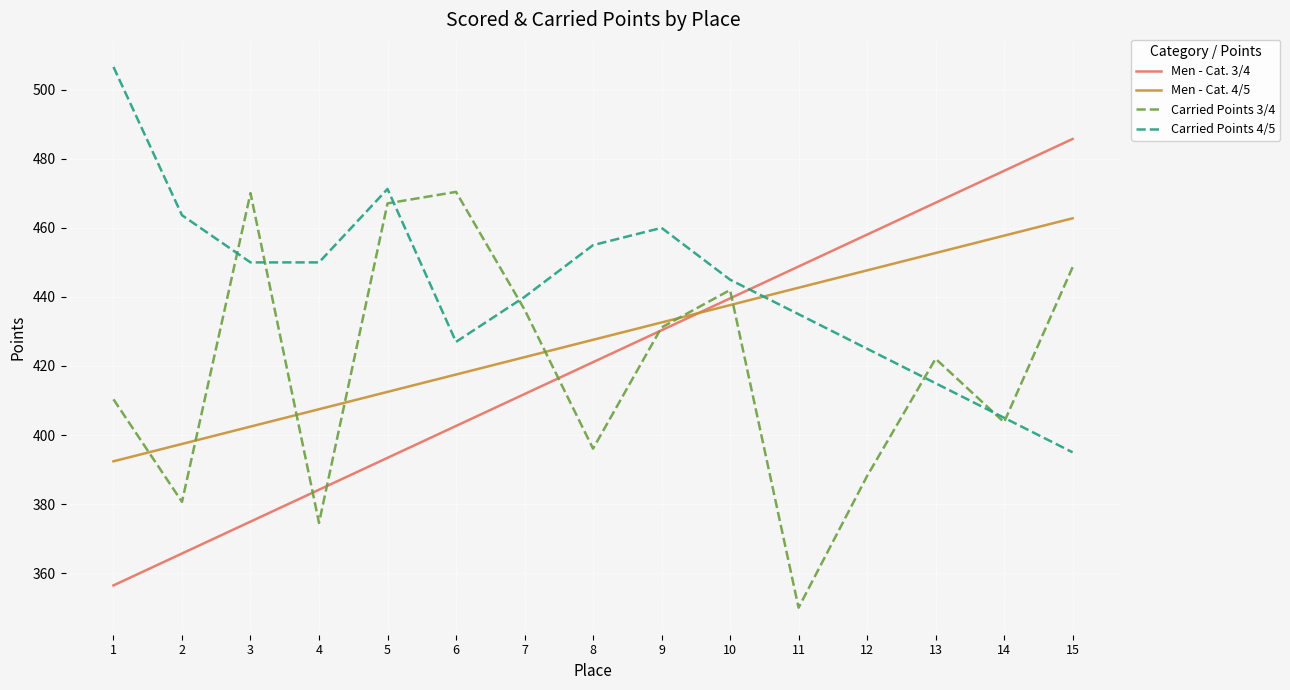

How many intersections are there between Men - Cat. 4/5 and Carried Points 4/5?

1